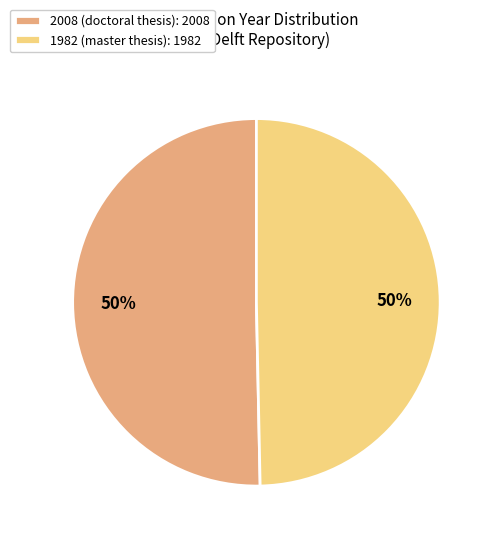

The 1982 (master thesis) slice represents 39% of the pie. True or false?

False